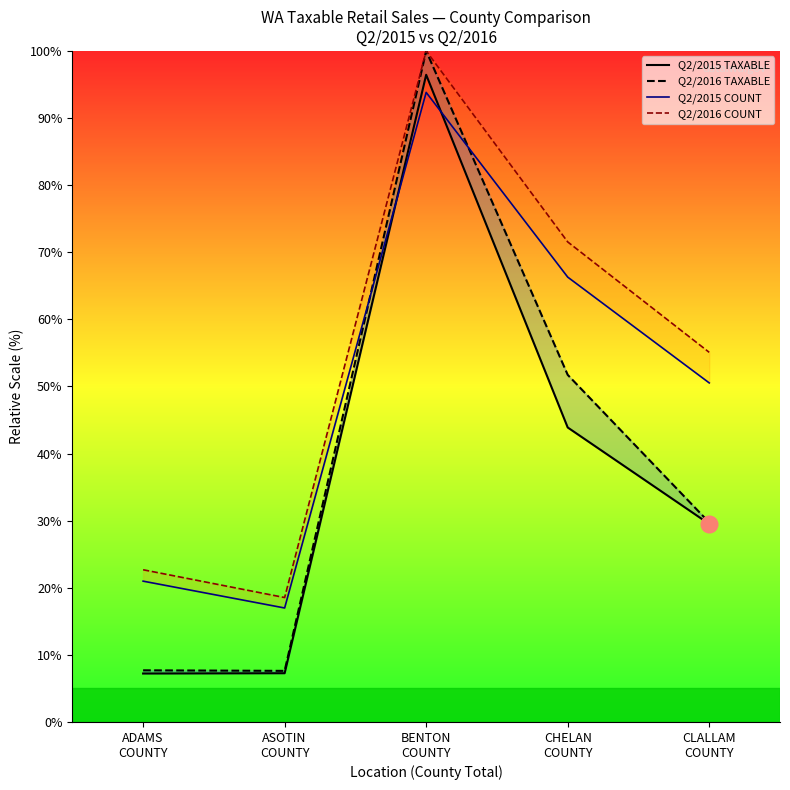

At which category does Q2/2015 COUNT reach its first local valley?

ASOTIN
COUNTY